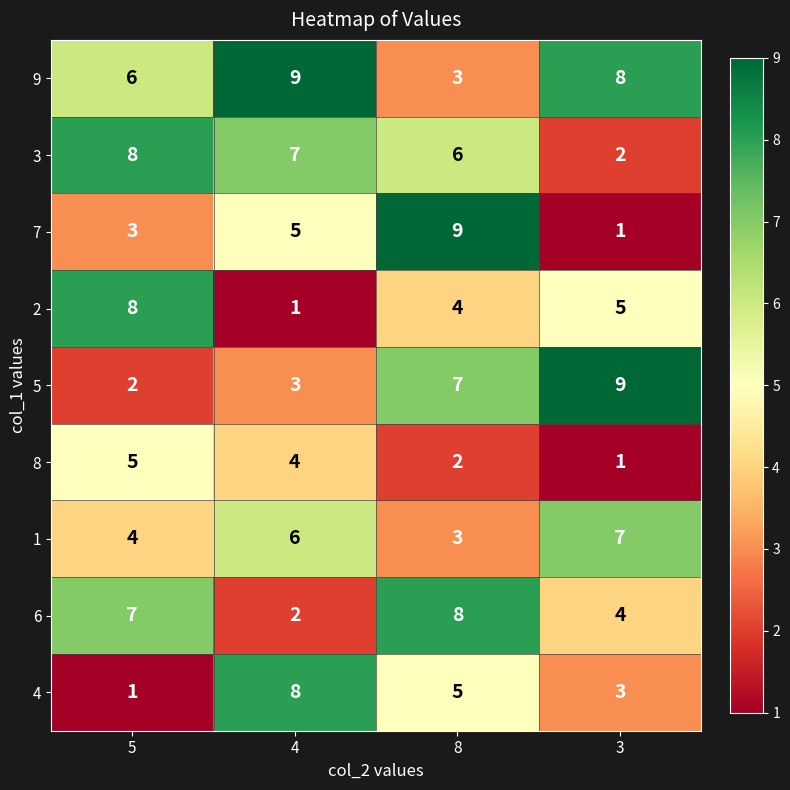

What is the spread (max minus min) of values at 4?

8